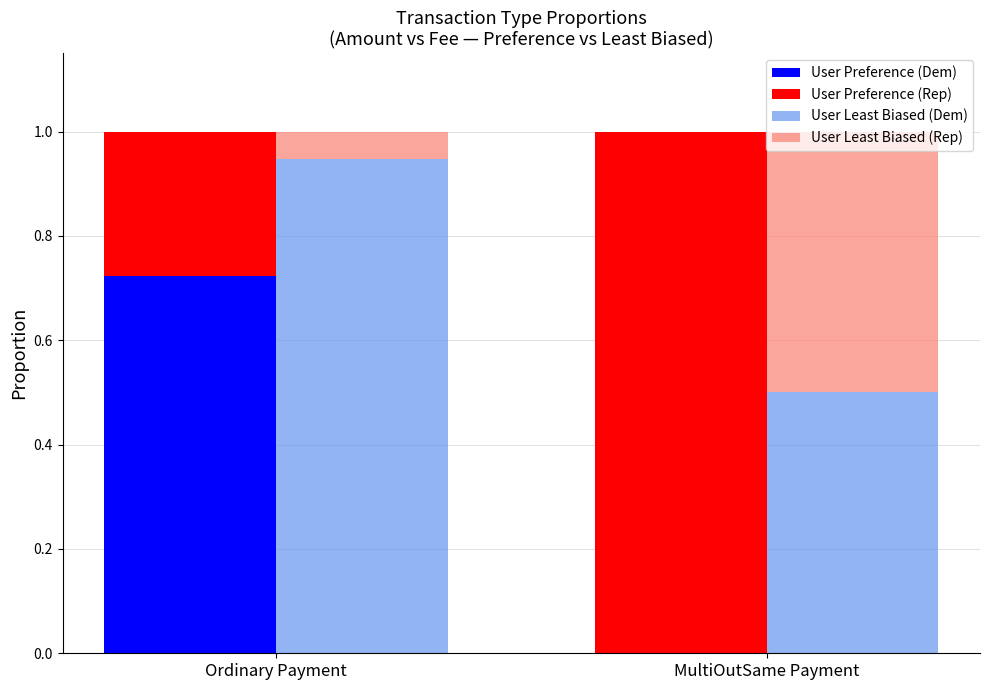

What is the value of the User Preference (Rep) bar at the 2nd from the left?

1.0